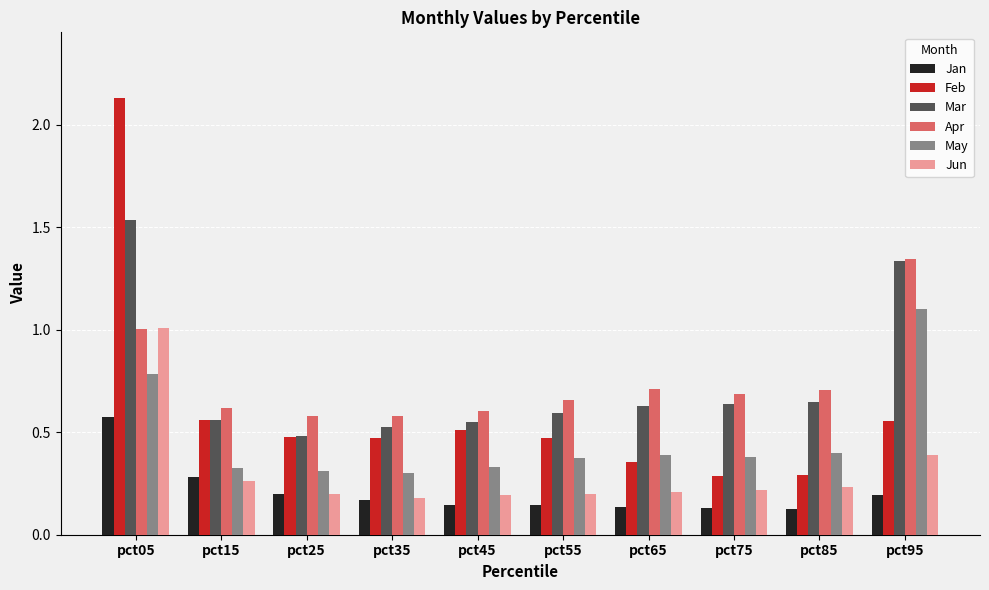

The value of Feb at pct35 is 0.5. True or false?

True